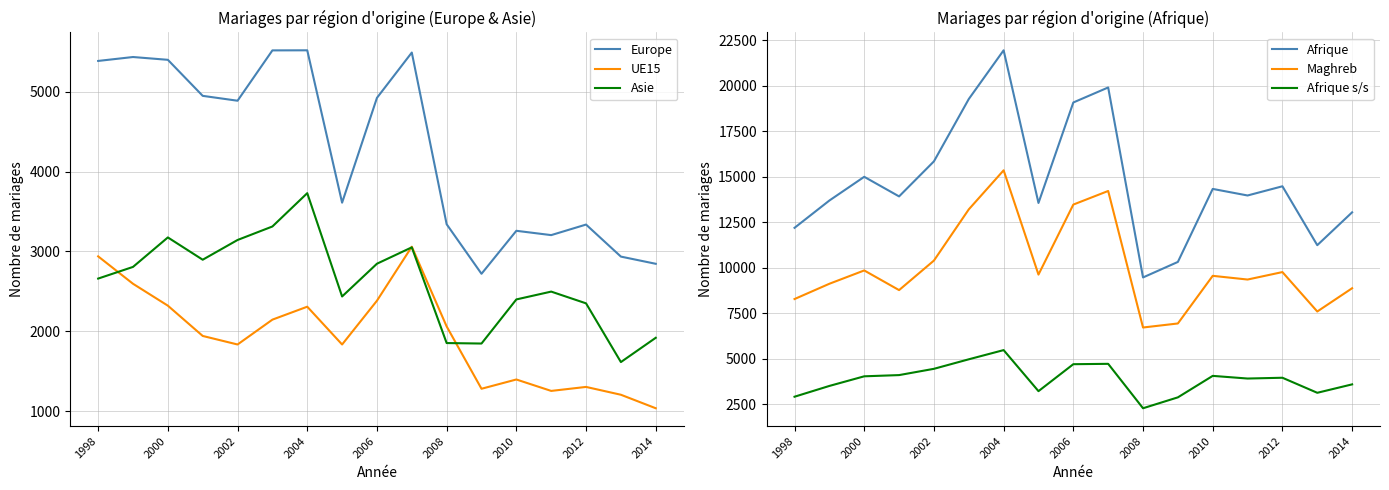

At which label does Asie reach its peak?

2004